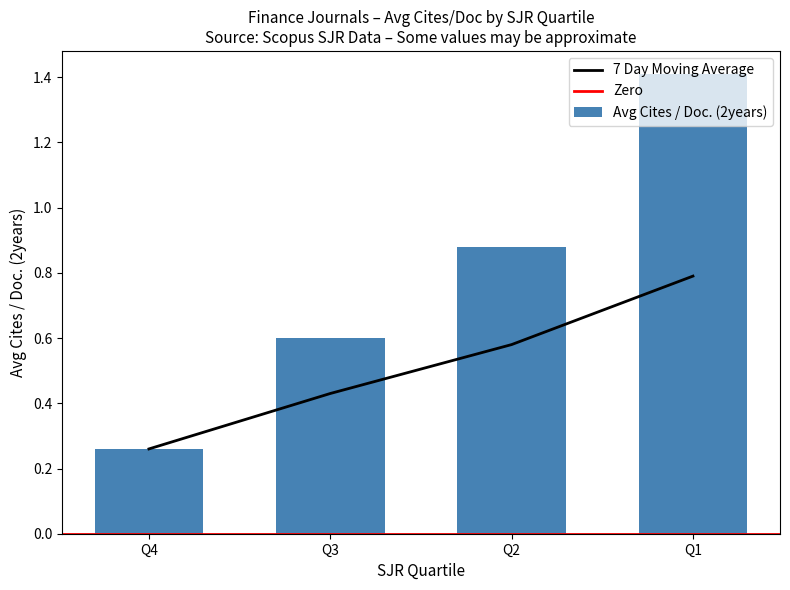

At how many categories does at least one series exceed 1?

1